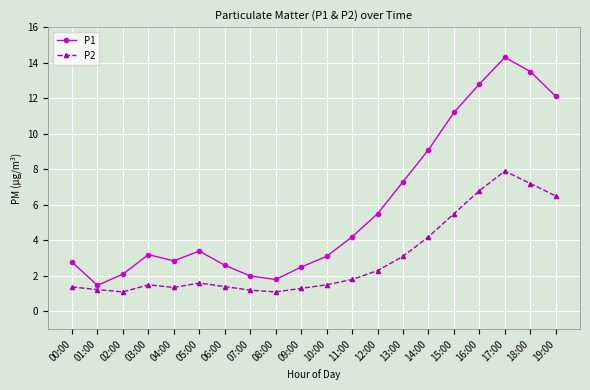

What is the label of the 5th point from the right?

15:00